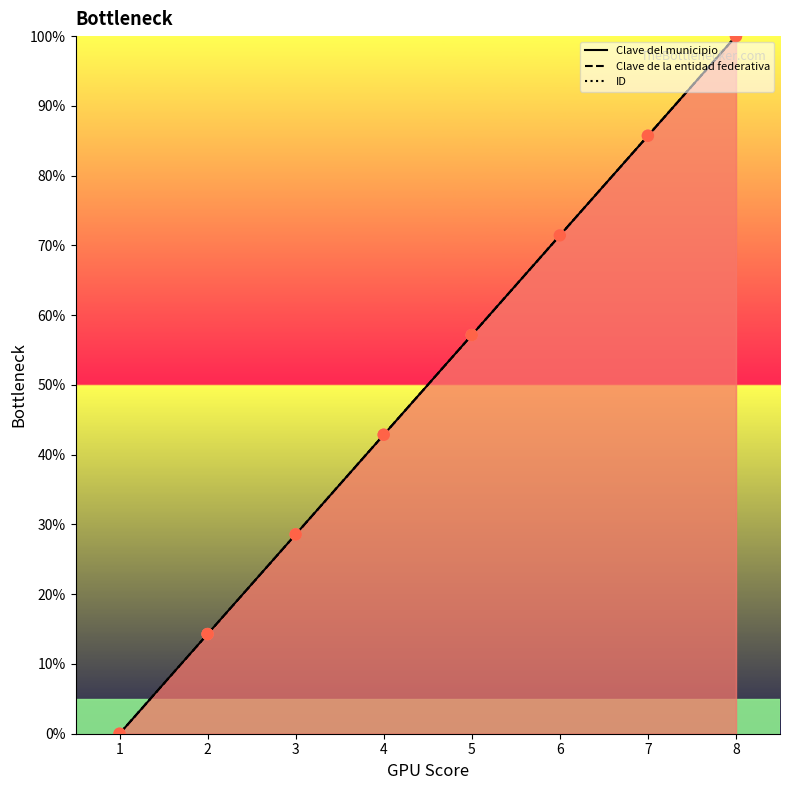

Which series reaches the minimum Y coordinate?

Clave del municipio